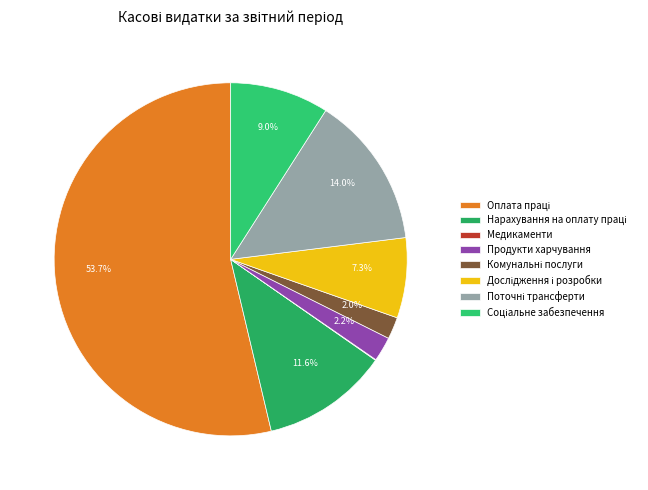

How many segments does this pie chart have?

8